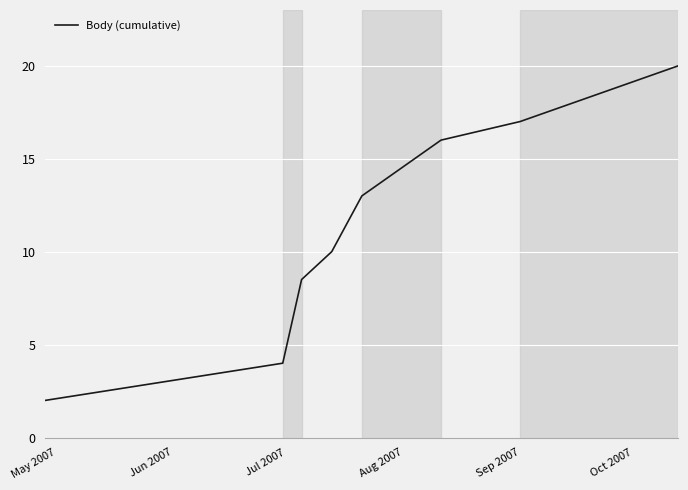

What is the minimum value shown in the chart?

2.0